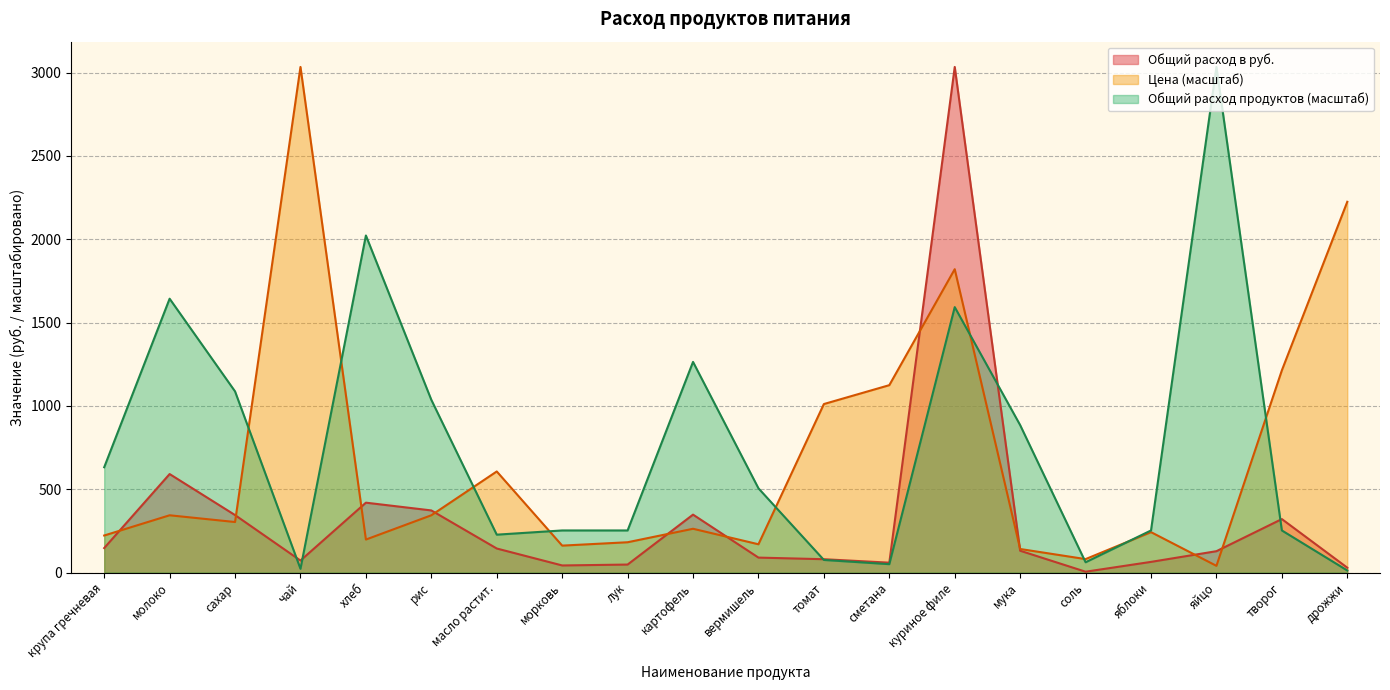

At which label does Общий расход продуктов reach its minimum?

дрожжи